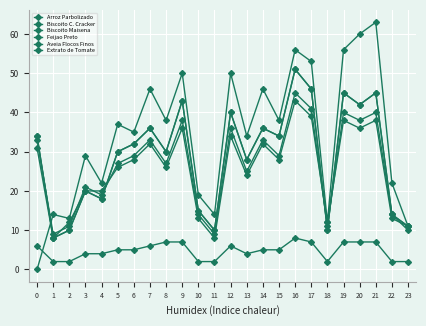

What is the spread (max minus min) of values at 3?

25